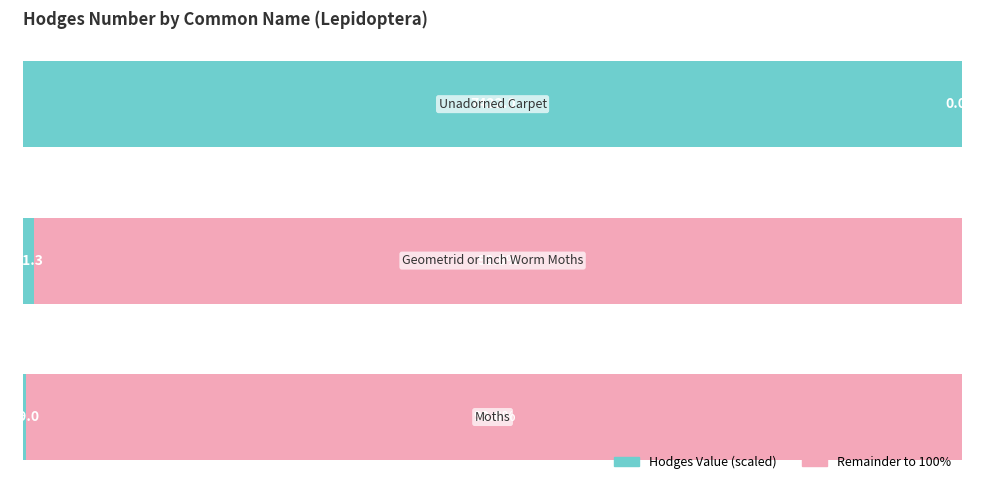

Reading left to right, transcribe all the data shown in this chart.

Hodges Value (scaled): 0.4	1.2	100.0
Remainder to 100%: 99.6	98.8	0.0